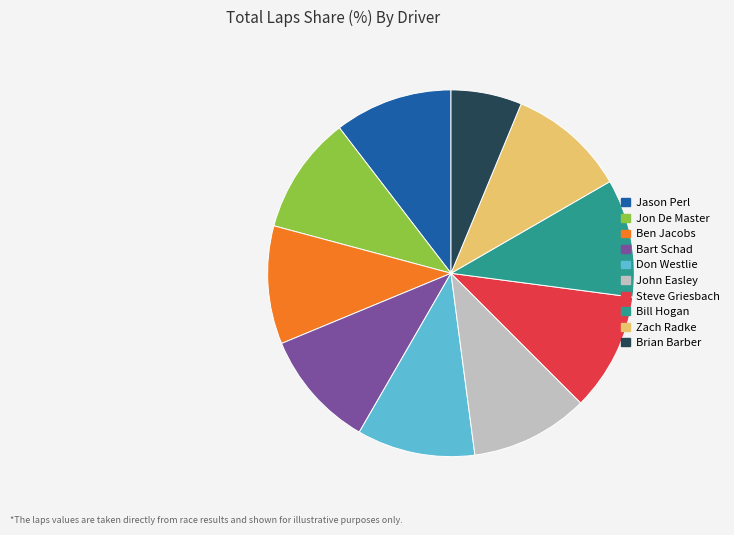

Is there a majority slice in this chart?

No